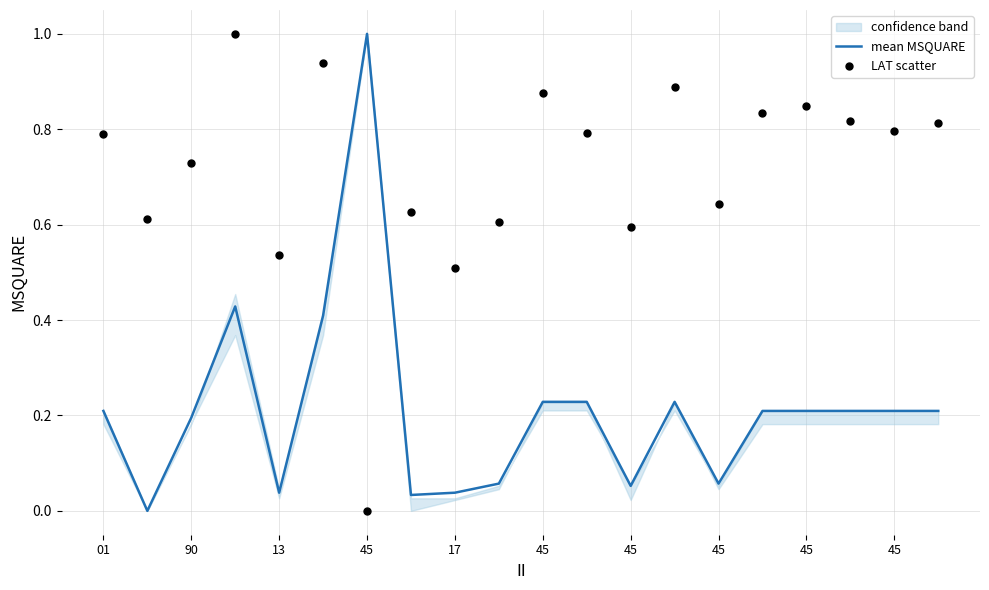

Which series reaches the minimum Y coordinate?

mean MSQUARE